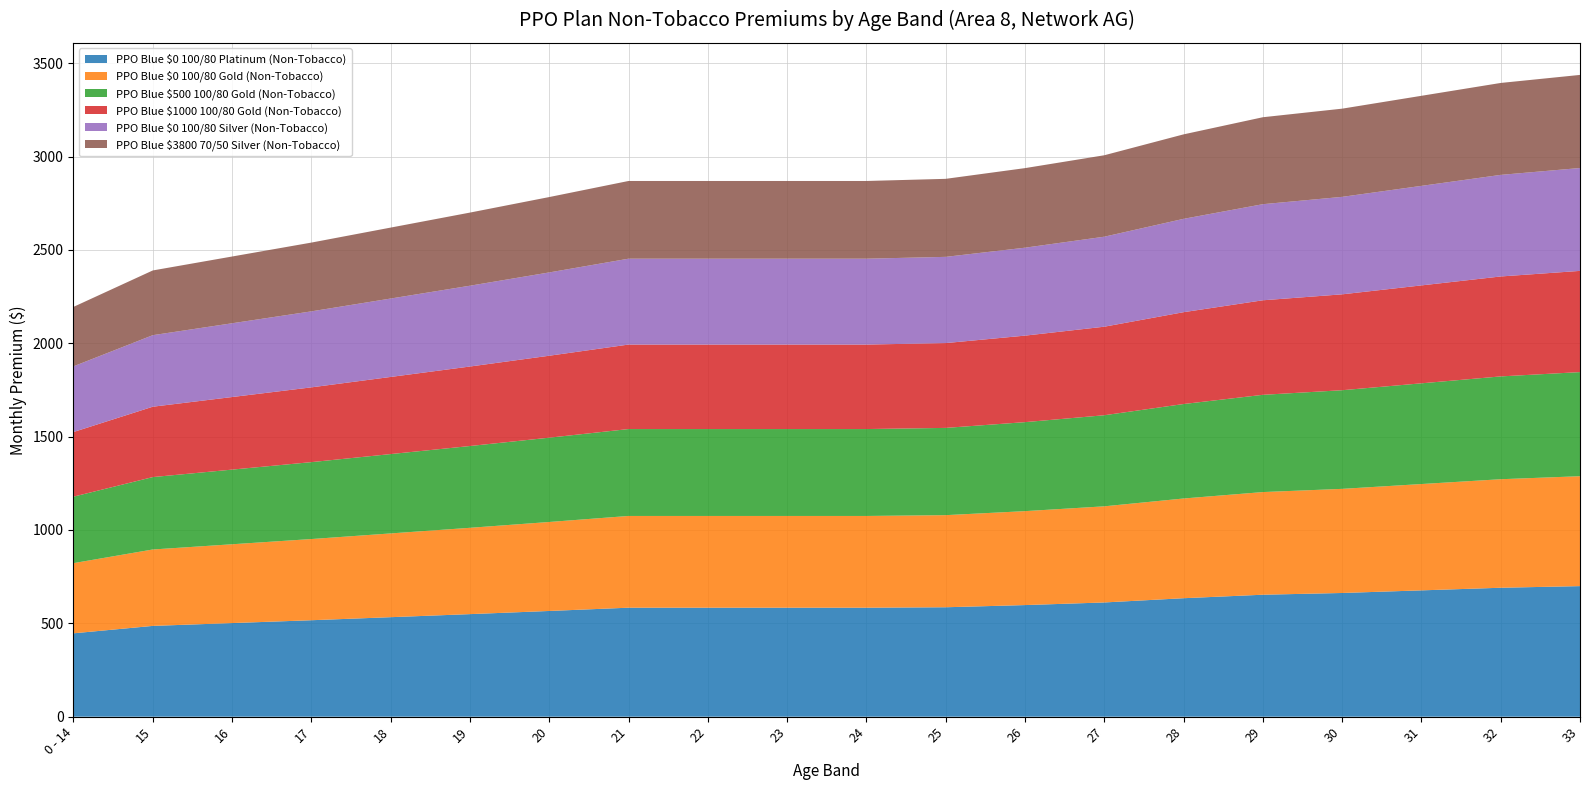

Reading right to left, transcribe all the data shown in this chart.

PPO Blue $0 100/80 Platinum (Non-Tobacco): 33=699.3	32=690.6	31=676.5	30=662.5	29=653.2	28=634.5	27=611.8	26=597.8	25=586.1	24=583.7	23=583.7	22=583.7	21=583.7	20=566.2	19=549.3	18=533.0	17=516.6	16=501.4	15=486.3	0 - 14=446.6
PPO Blue $0 100/80 Gold (Non-Tobacco): 33=588.5	32=581.2	31=569.4	30=557.6	29=549.7	28=534.0	27=514.9	26=503.1	25=493.2	24=491.3	23=491.3	22=491.3	21=491.3	20=476.5	19=462.3	18=448.5	17=434.8	16=422.0	15=409.2	0 - 14=375.8
PPO Blue $500 100/80 Gold (Non-Tobacco): 33=557.6	32=550.6	31=539.4	30=528.2	29=520.8	28=505.9	27=487.8	26=476.6	25=467.3	24=465.4	23=465.4	22=465.4	21=465.4	20=451.4	19=437.9	18=424.9	17=411.9	16=399.8	15=387.7	0 - 14=356.0
PPO Blue $1000 100/80 Gold (Non-Tobacco): 33=542.0	32=535.2	31=524.4	30=513.5	29=506.3	28=491.8	27=474.2	26=463.3	25=454.2	24=452.4	23=452.4	22=452.4	21=452.4	20=438.9	19=425.8	18=413.1	17=400.4	16=388.6	15=376.9	0 - 14=346.1
PPO Blue $0 100/80 Silver (Non-Tobacco): 33=550.9	32=544.0	31=533.0	30=521.9	29=514.6	28=499.9	27=481.9	26=470.9	25=461.7	24=459.9	23=459.9	22=459.9	21=459.9	20=446.1	19=432.7	18=419.9	17=407.0	16=395.0	15=383.1	0 - 14=351.8
PPO Blue $3800 70/50 Silver (Non-Tobacco): 33=498.6	32=492.3	31=482.3	30=472.4	29=465.7	28=452.4	27=436.1	26=426.2	25=417.8	24=416.2	23=416.2	22=416.2	21=416.2	20=403.7	19=391.6	18=380.0	17=368.3	16=357.5	15=346.7	0 - 14=318.4